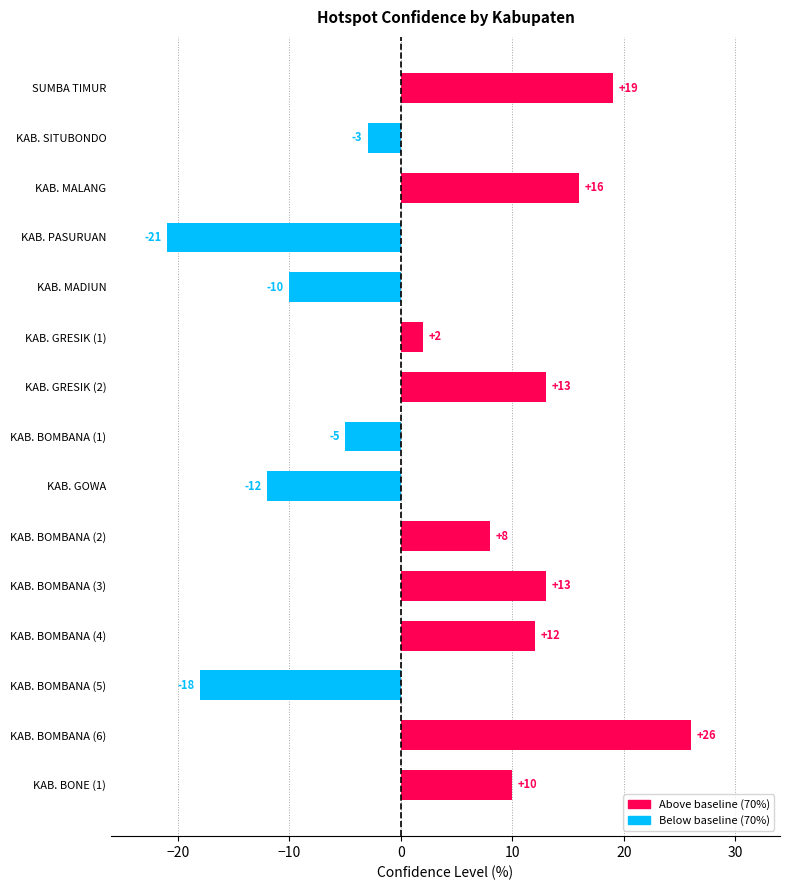

Where is the data nearest to the value 2?

KAB. GRESIK (1)